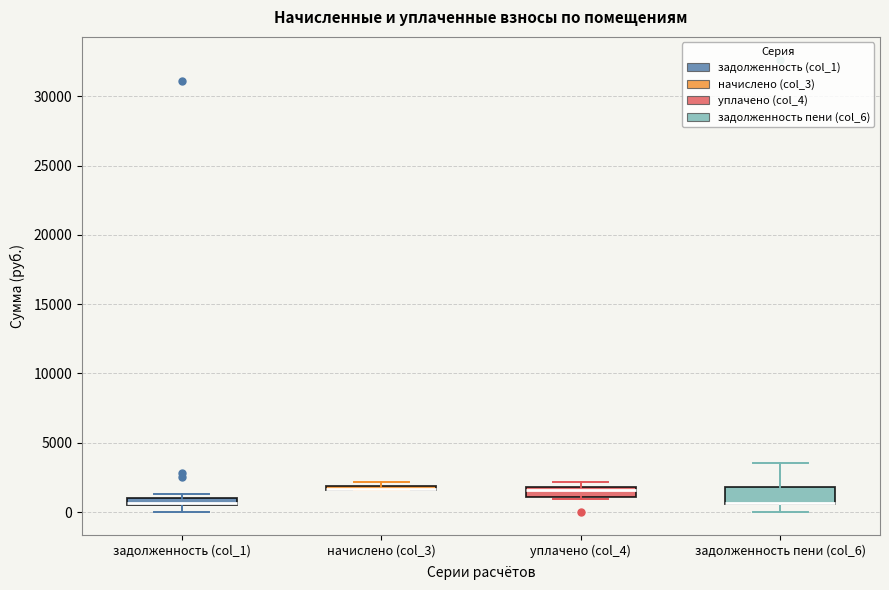

Where is the upper edge of the box for начислено (col_3) on the y-axis? The values are not printed on the chart, so give them approximately, as read against the axis.

2000